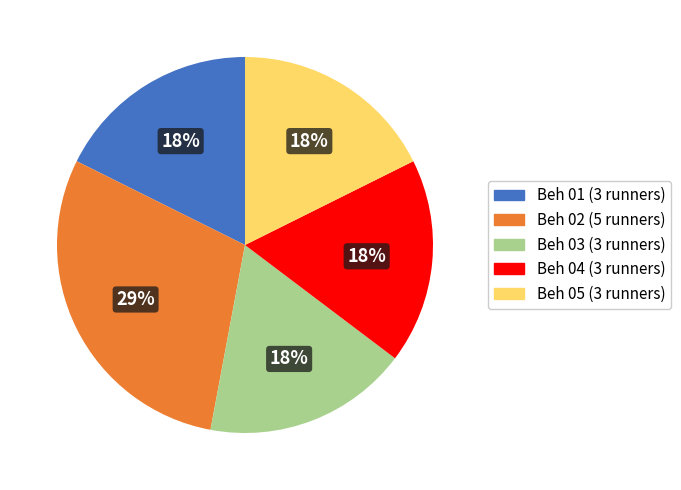

Approximately how many times larger is the value at Beh 05 compared to Beh 03?

1.0